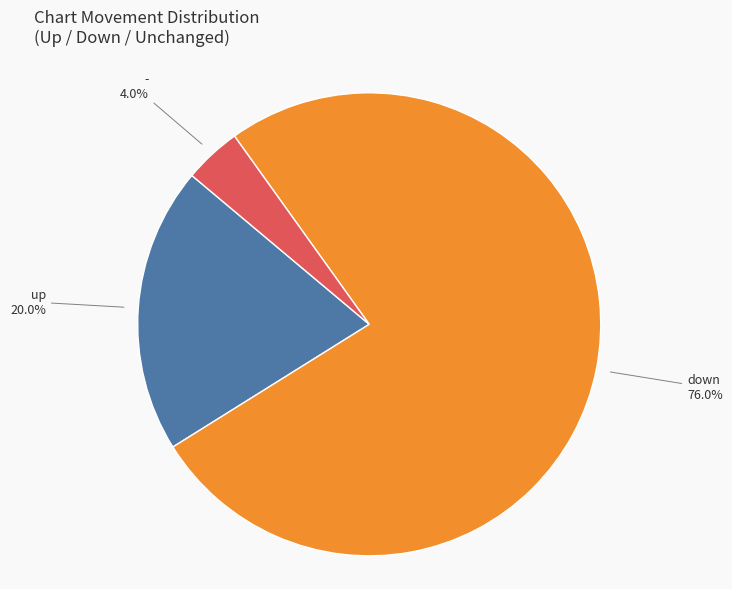

Is there any slice that represents more than half of the pie?

Yes